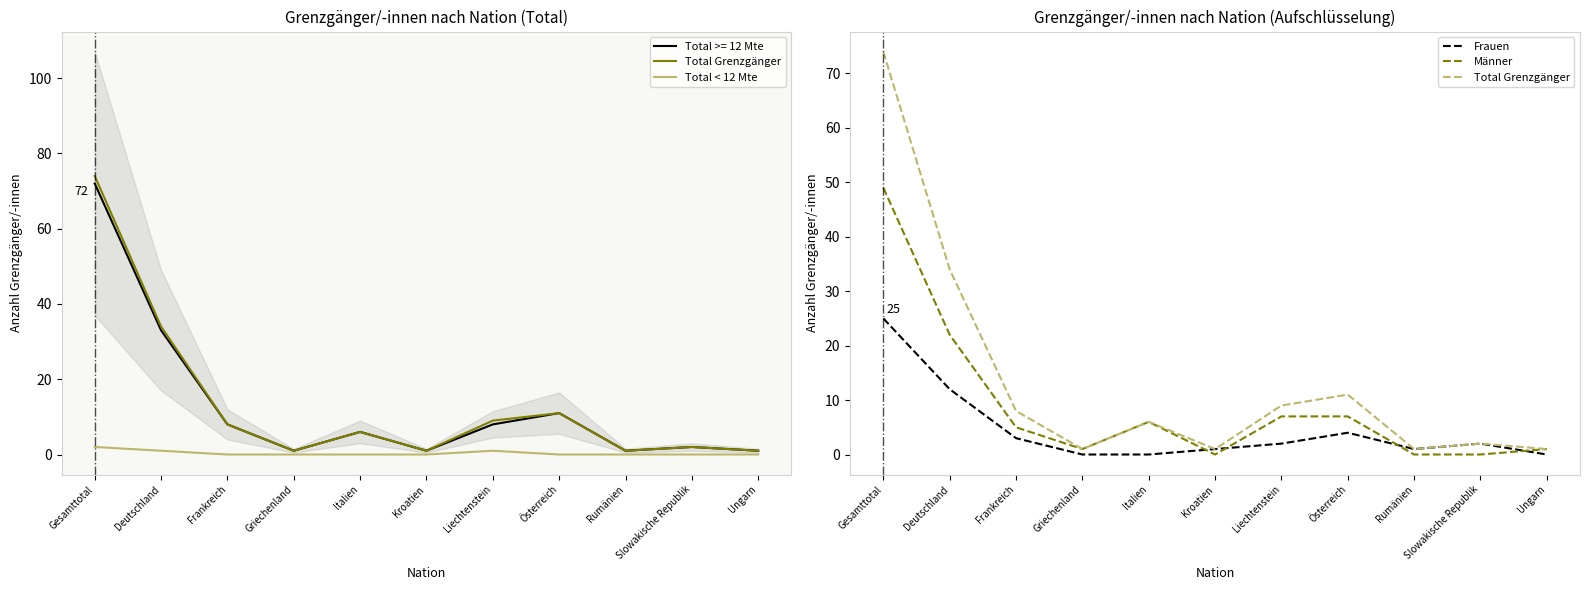

What is the maximum value shown in the chart?

74